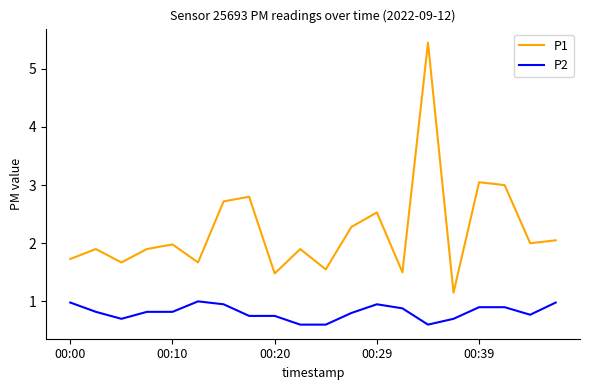

Rank the series by their maximum value, from highest to lowest.

P1, P2